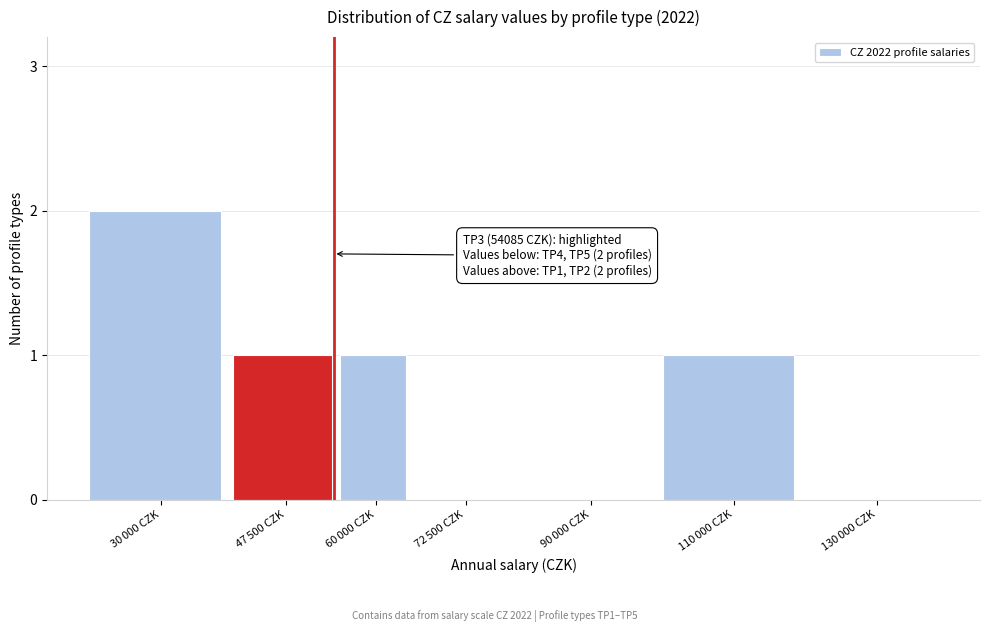

What is the sum of all values?

5